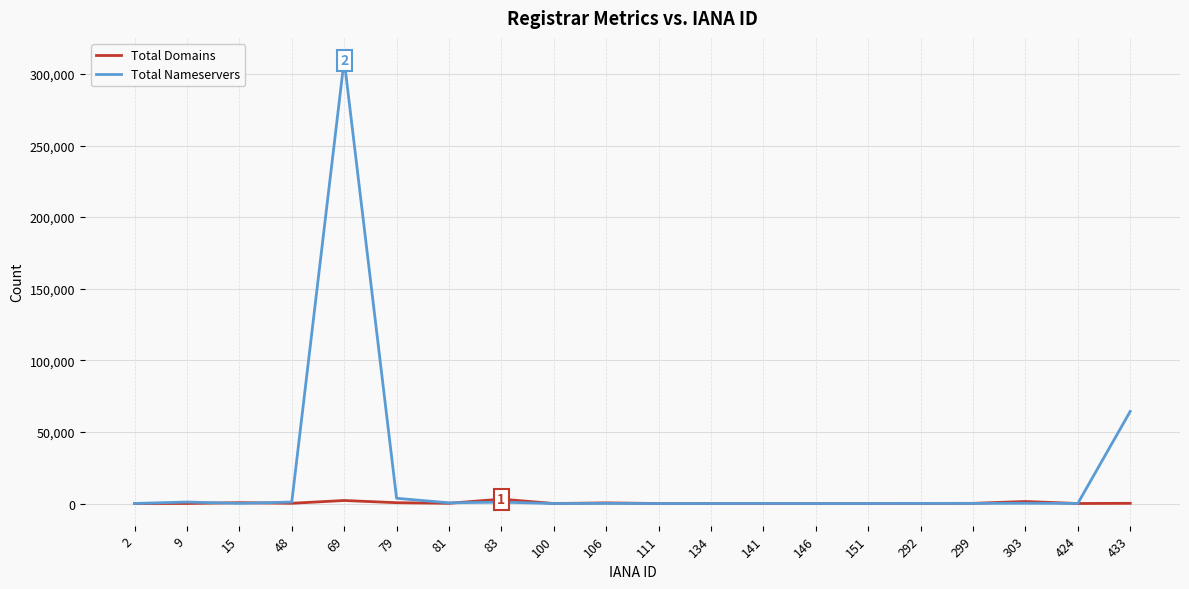

What is the average value of the Total Nameservers series?

19093